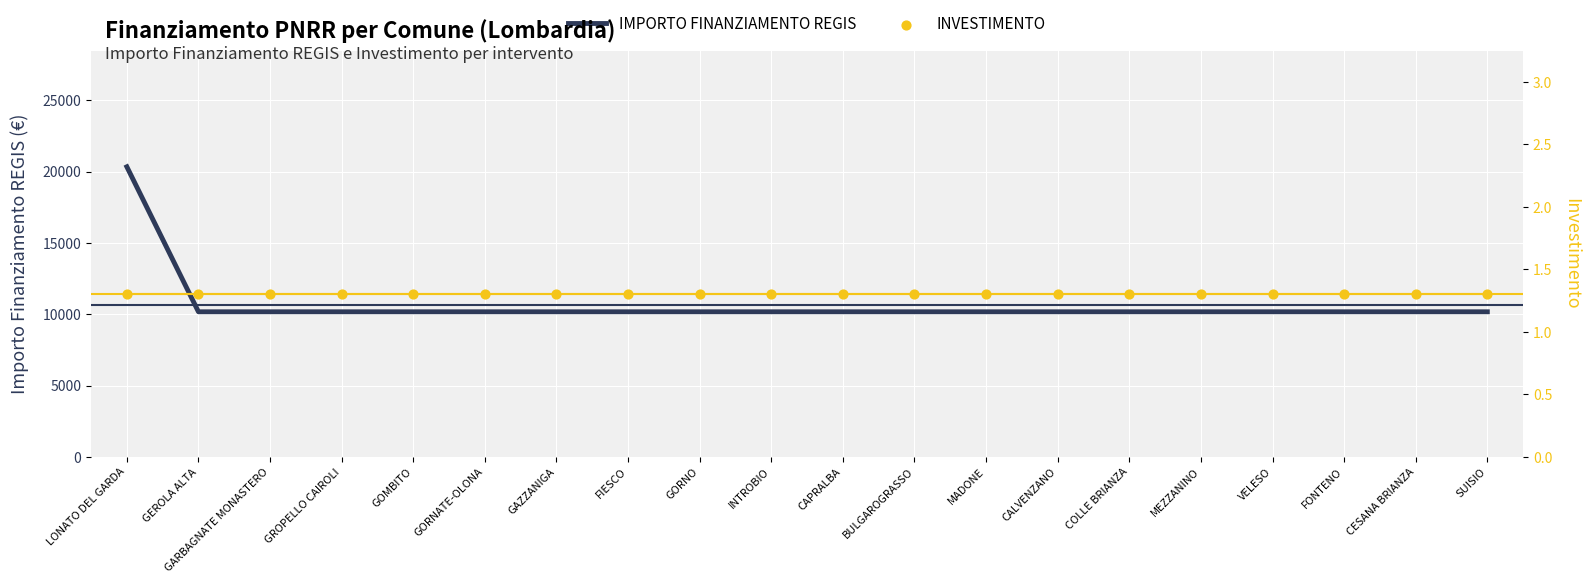

At which category is the sum across all series the highest?

LONATO DEL GARDA